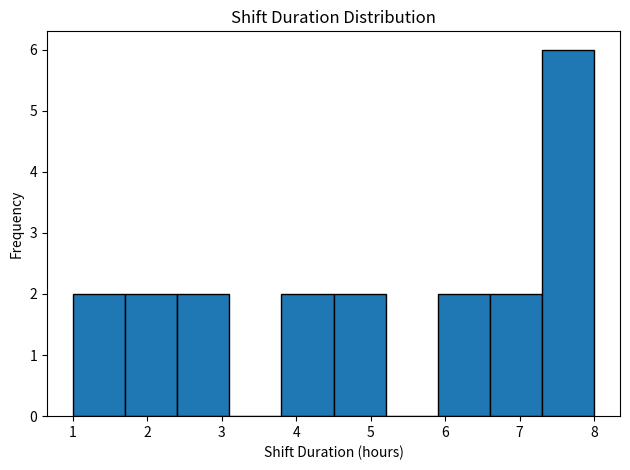

Over which range of the x-axis is the bar tallest?

7.3 to 8.0